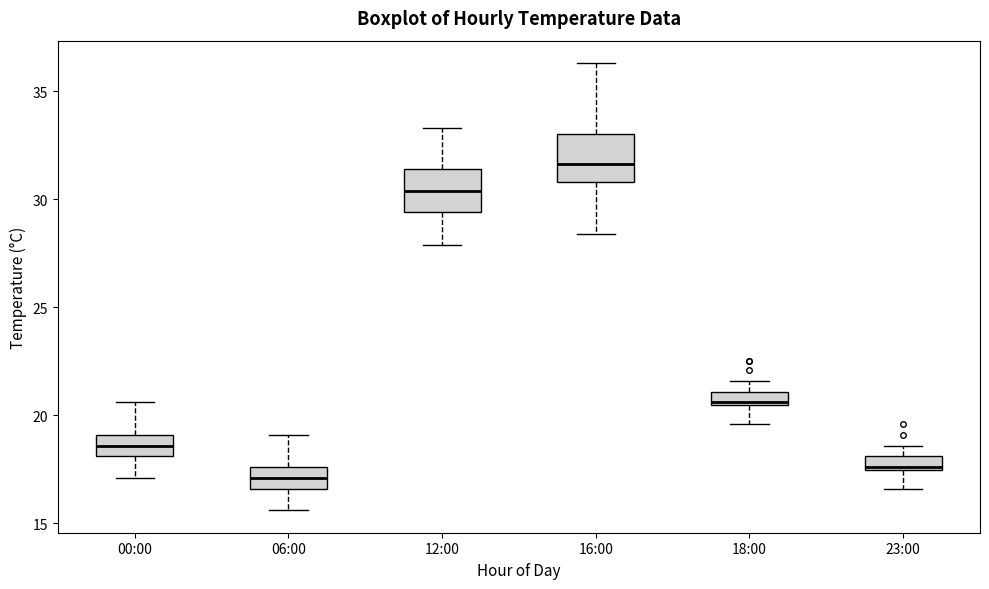

Where does the upper whisker of the box for 00:00 end on the y-axis? The values are not printed on the chart, so give them approximately, as read against the axis.

20.5